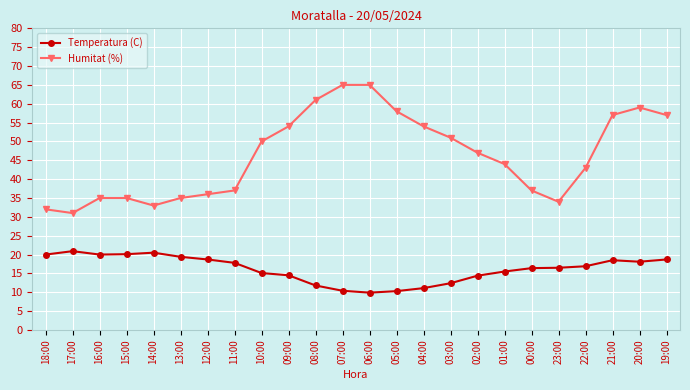

What is the difference between the Temperatura (C) values at 21:00 and 13:00?

0.9